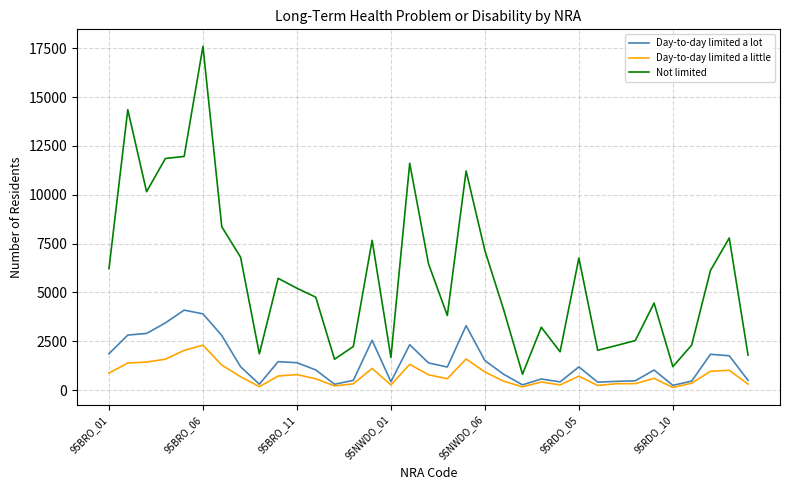

List the series in order of their peak value, highest first.

Not limited, Day-to-day limited a lot, Day-to-day limited a little